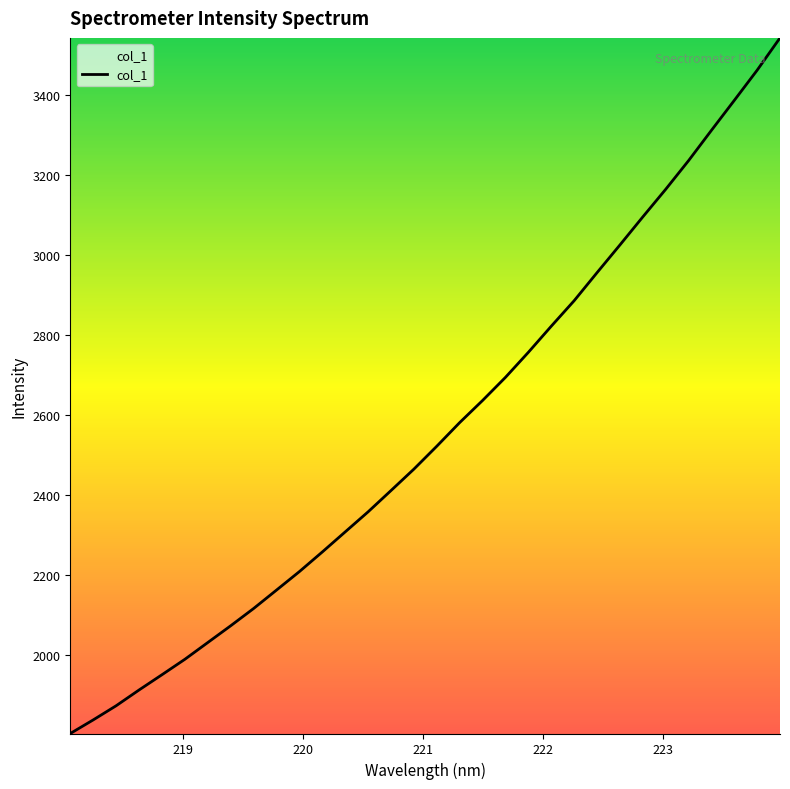

What is the greatest value displayed?

3541.8